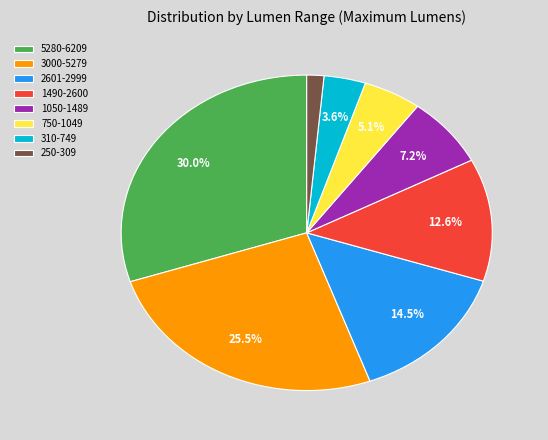

To the nearest percent, what is the difference between the 750-1049 and 1050-1489 slice percentages?

2%